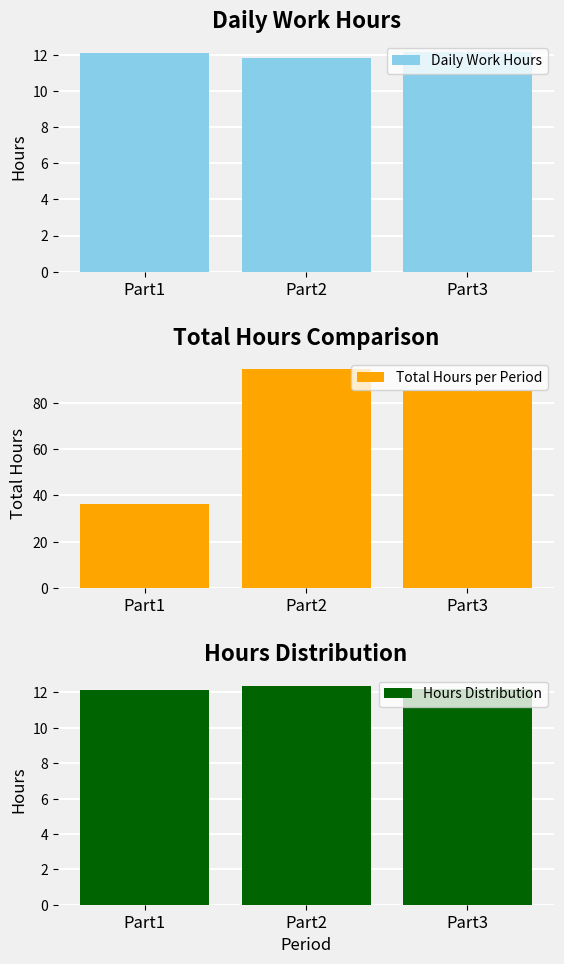

What value does the Total Hours per Period series have at Part2?

94.5